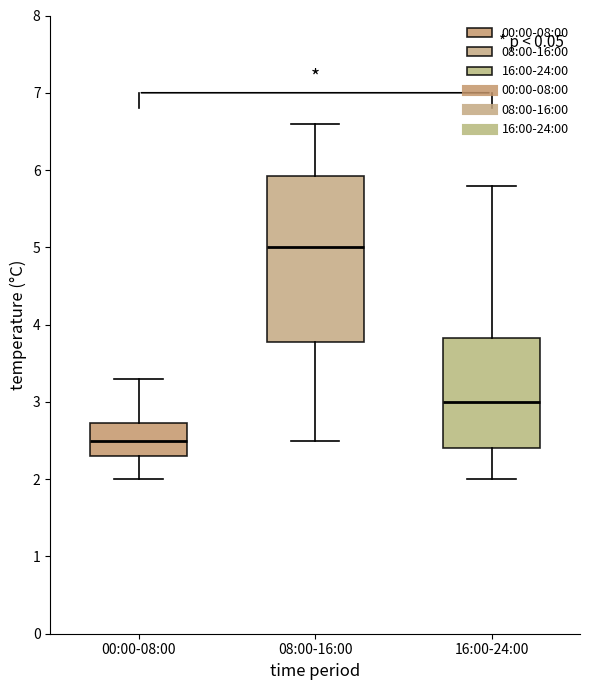

Where does the upper whisker of the box for 16:00-24:00 end on the y-axis? The values are not printed on the chart, so give them approximately, as read against the axis.

5.8